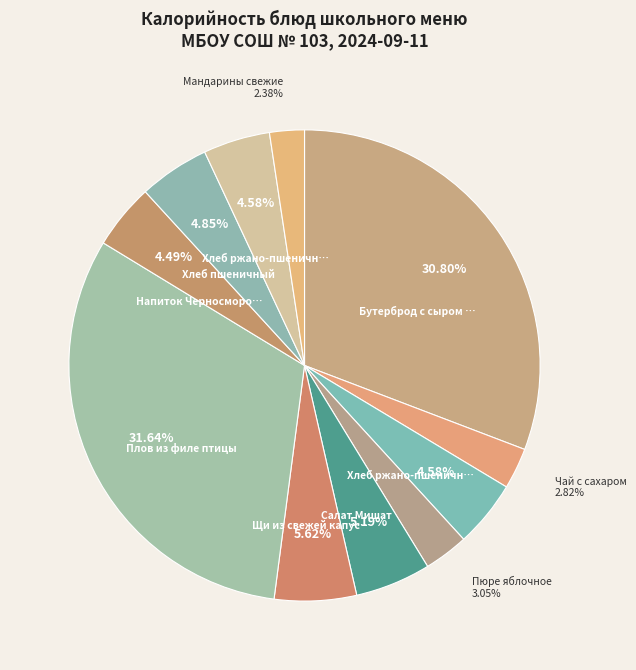

How many slices are in this pie chart?

11